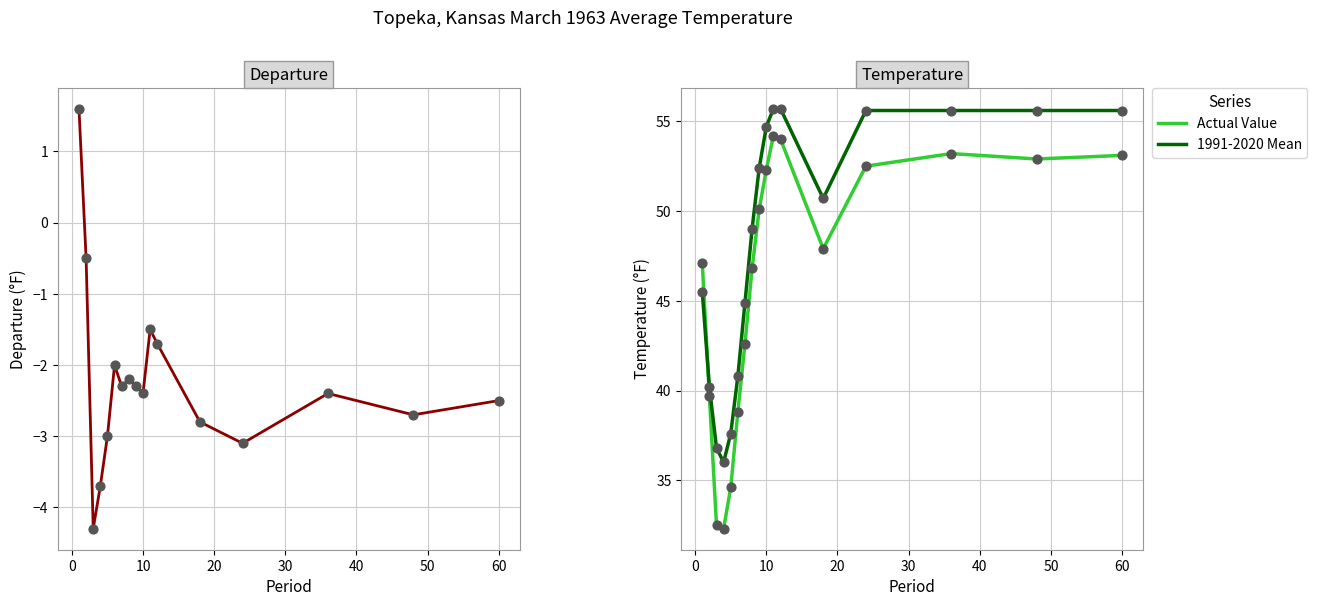

Which series ends up on top after the final intersection of 1991-2020 Mean and Actual Value?

1991-2020 Mean